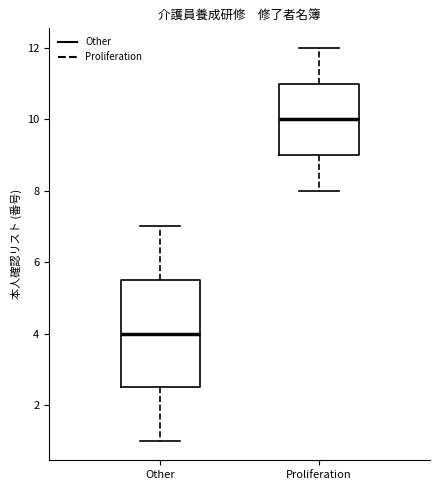

Where does the lower whisker of the box for Proliferation end on the y-axis? The values are not printed on the chart, so give them approximately, as read against the axis.

8.0